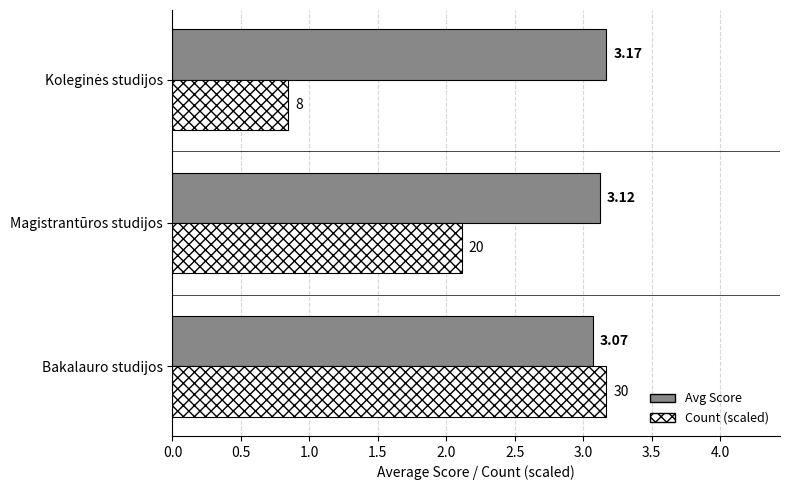

What is the difference between the highest and lowest values at Magistrantūros studijos?

1.0